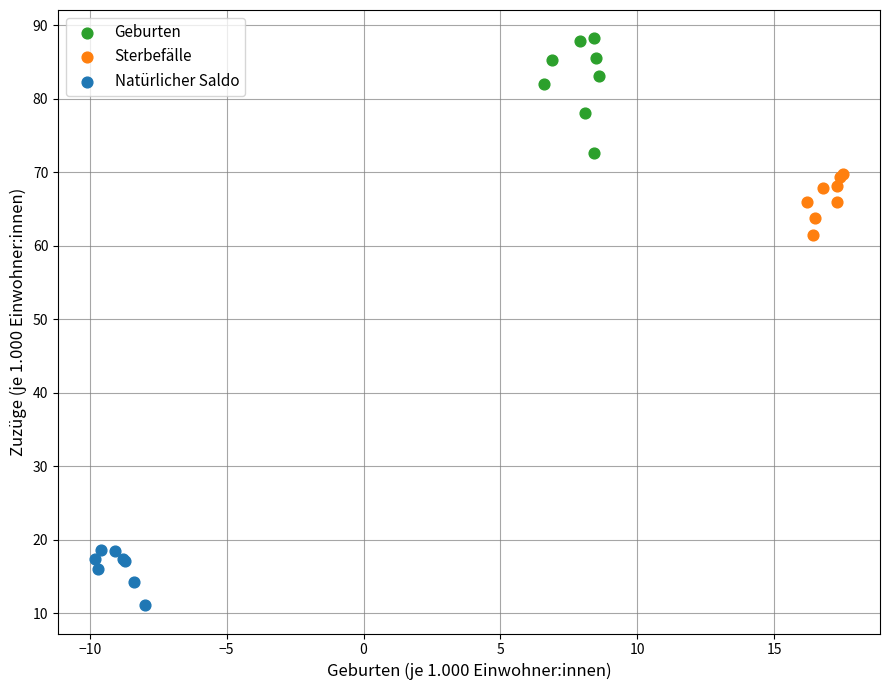

Which series contains the lowest Y value?

Natürlicher Saldo